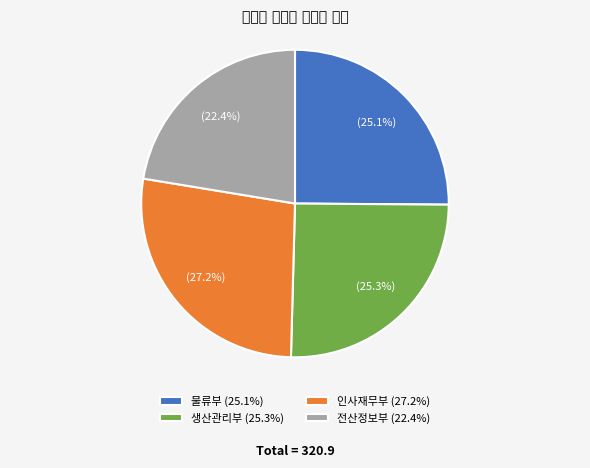

To the nearest percent, what percentage of the pie is 물류부?

25%